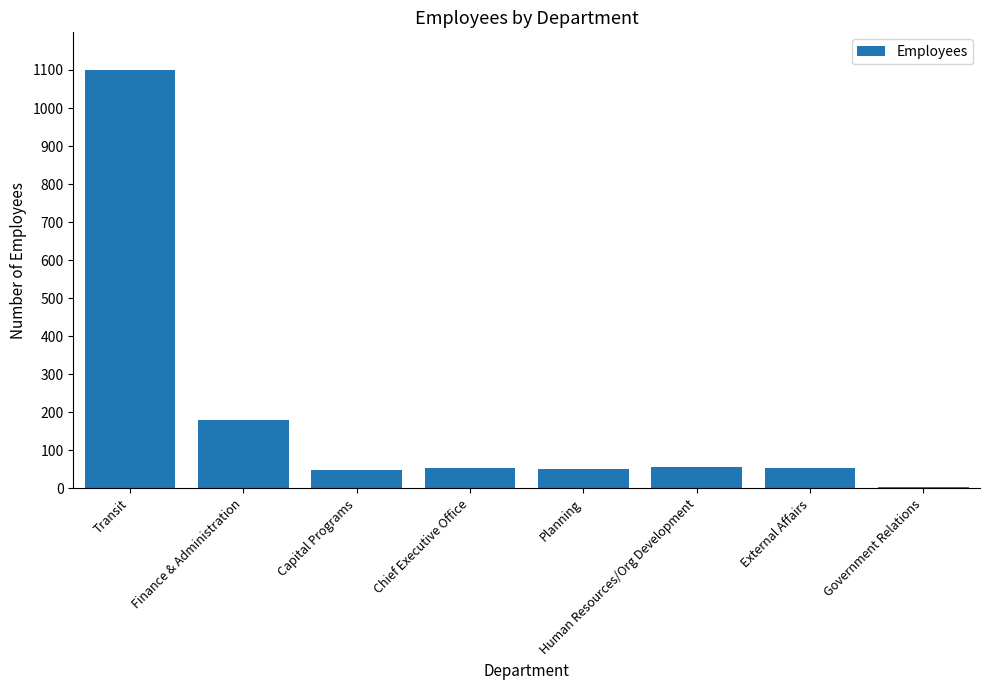

What is the average value?

193